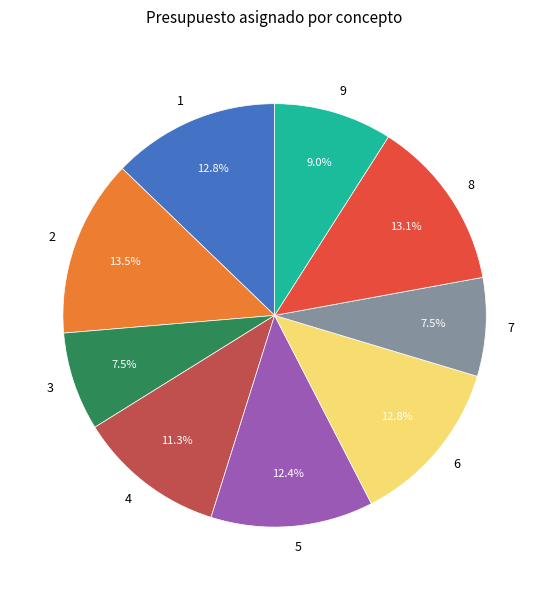

To the nearest percent, what is the average slice percentage?

11%